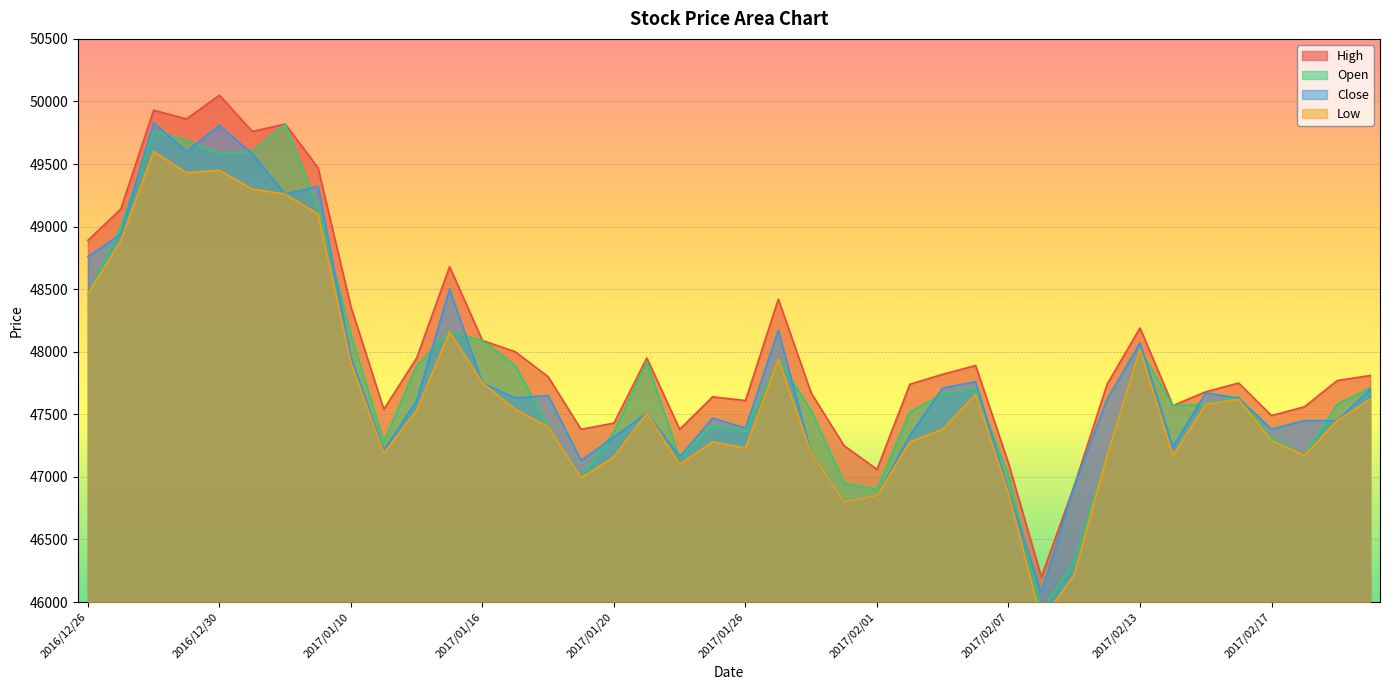

What is the value of the Close point at the 19th from the left?

47160